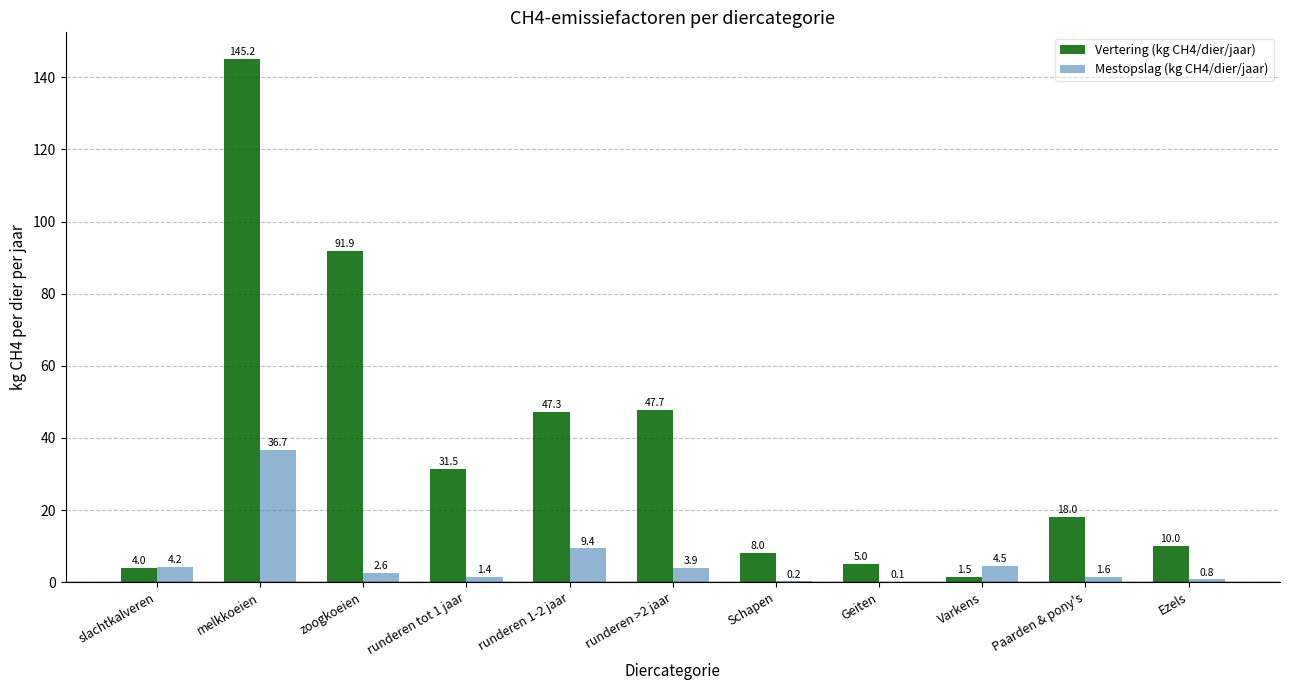

Is the value of Vertering (kg CH4/dier/jaar) at melkkoeien greater than the value of Mestopslag (kg CH4/dier/jaar) at Paarden & pony's?

Yes